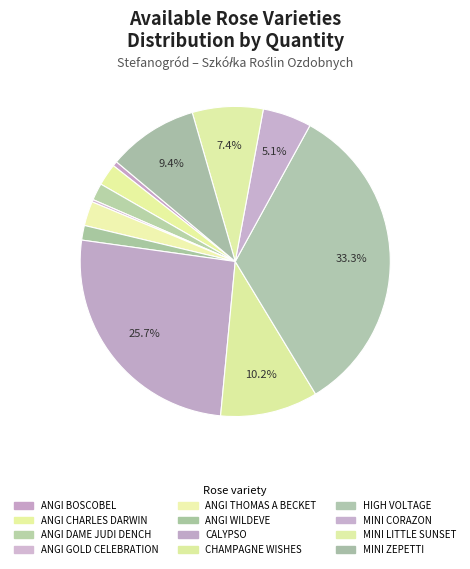

To the nearest percent, what percentage of the pie is MINI ZEPETTI?

9%